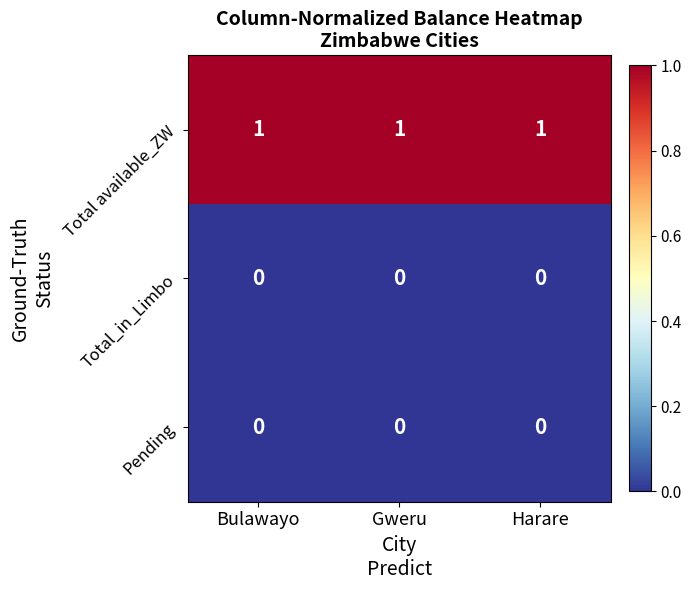

At how many categories does at least one series exceed 0?

3